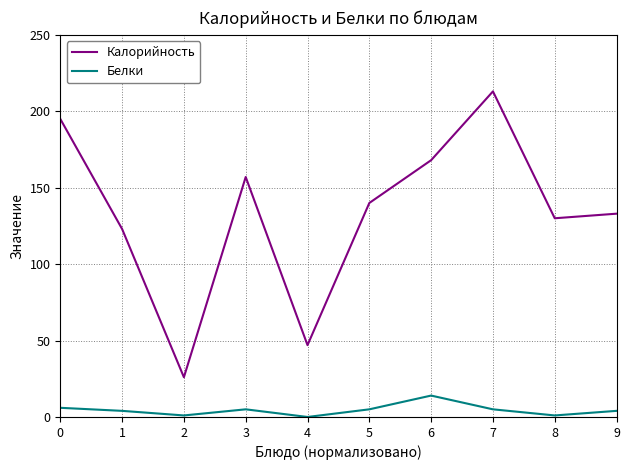

Rank the series by their average value, from lowest to highest.

Белки, Калорийность